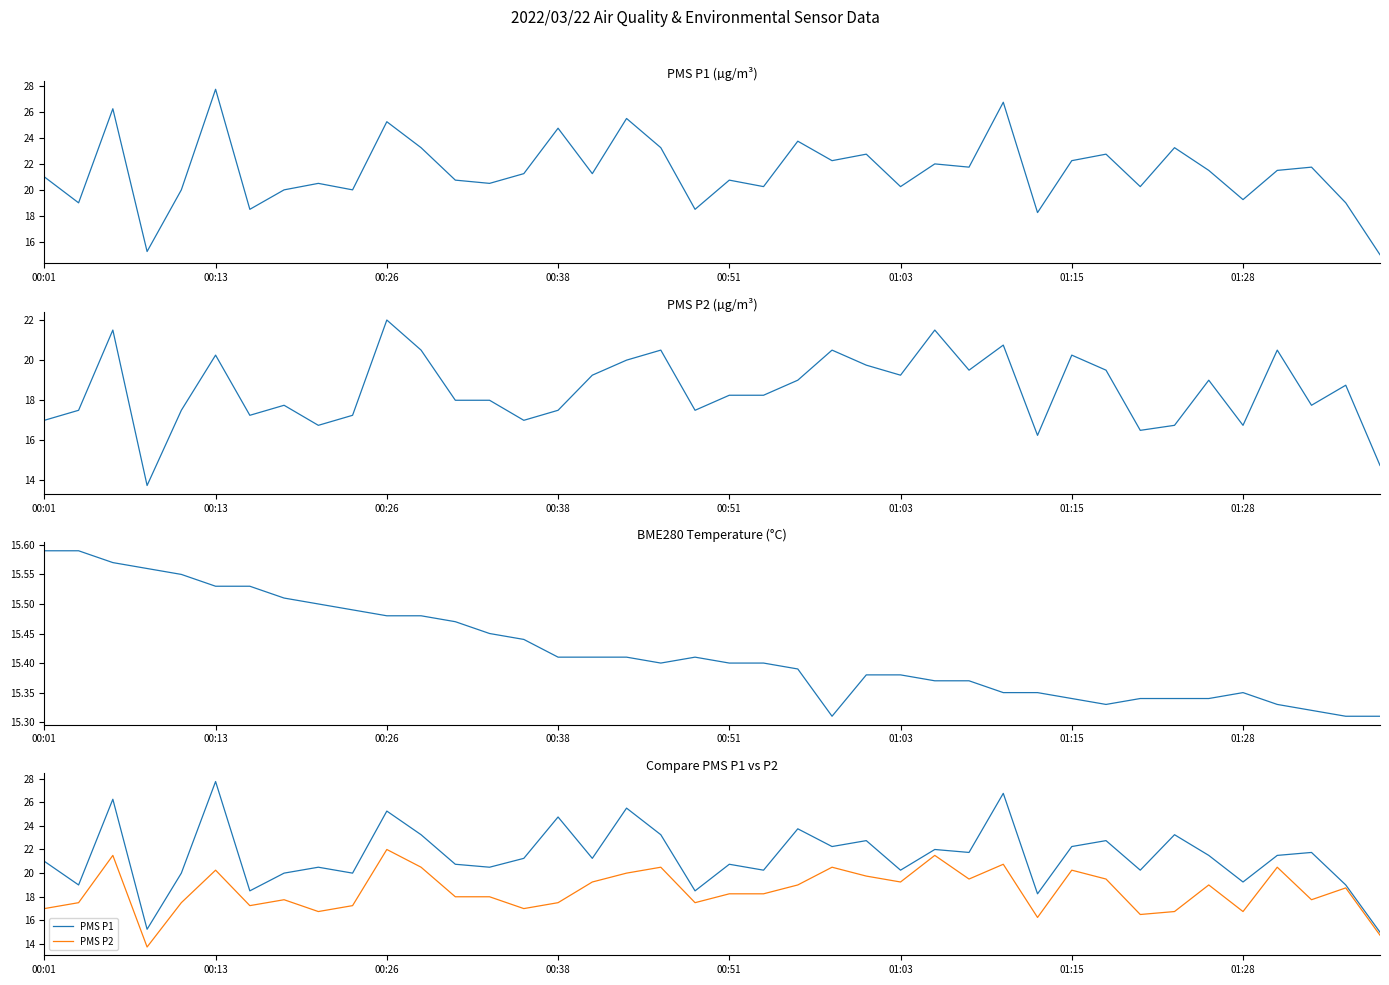

What is the difference between the maximum and minimum values in the PMS P1 series?

12.8